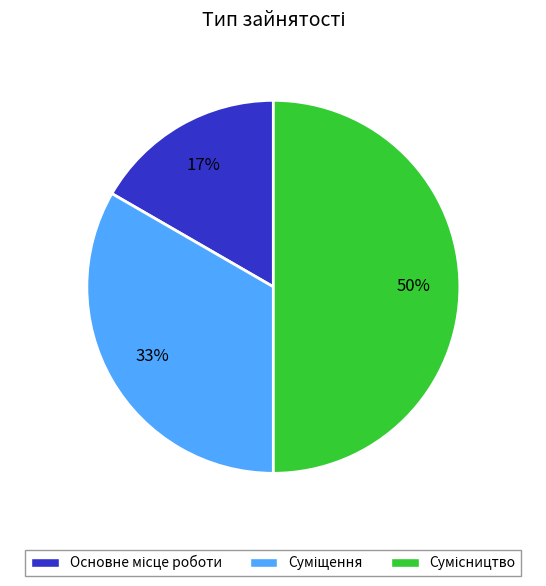

To the nearest percent, what is the average slice percentage?

33%